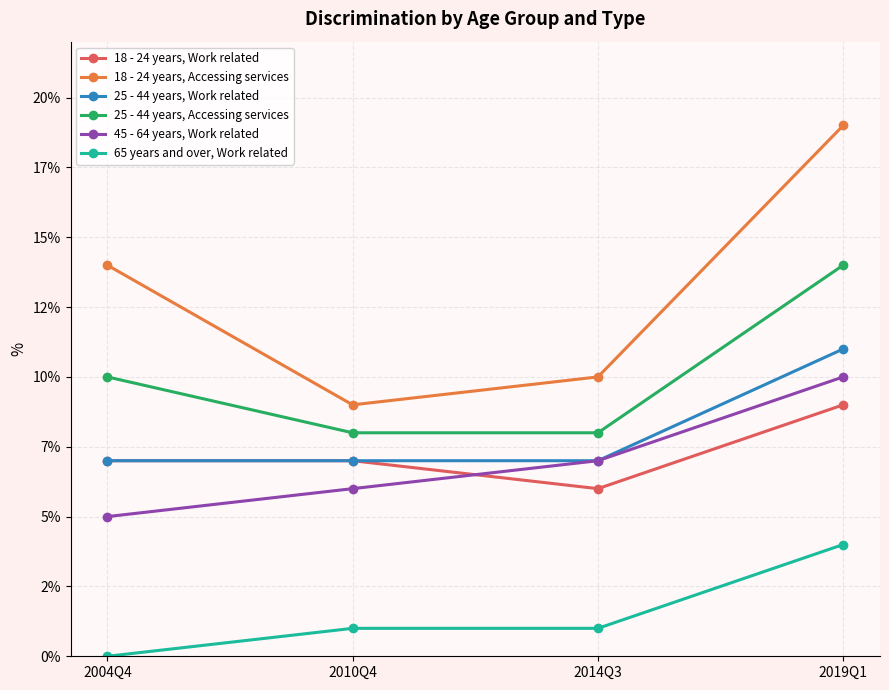

What is the minimum value for 25 - 44 years, Accessing services?

8